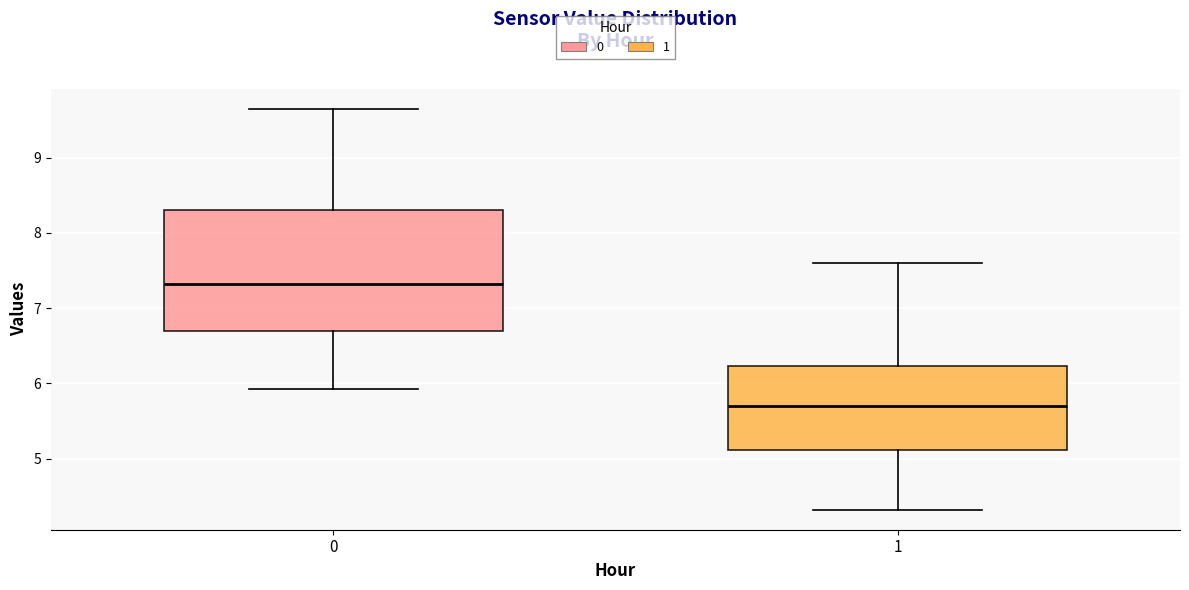

Which box's median line is the lowest?

1